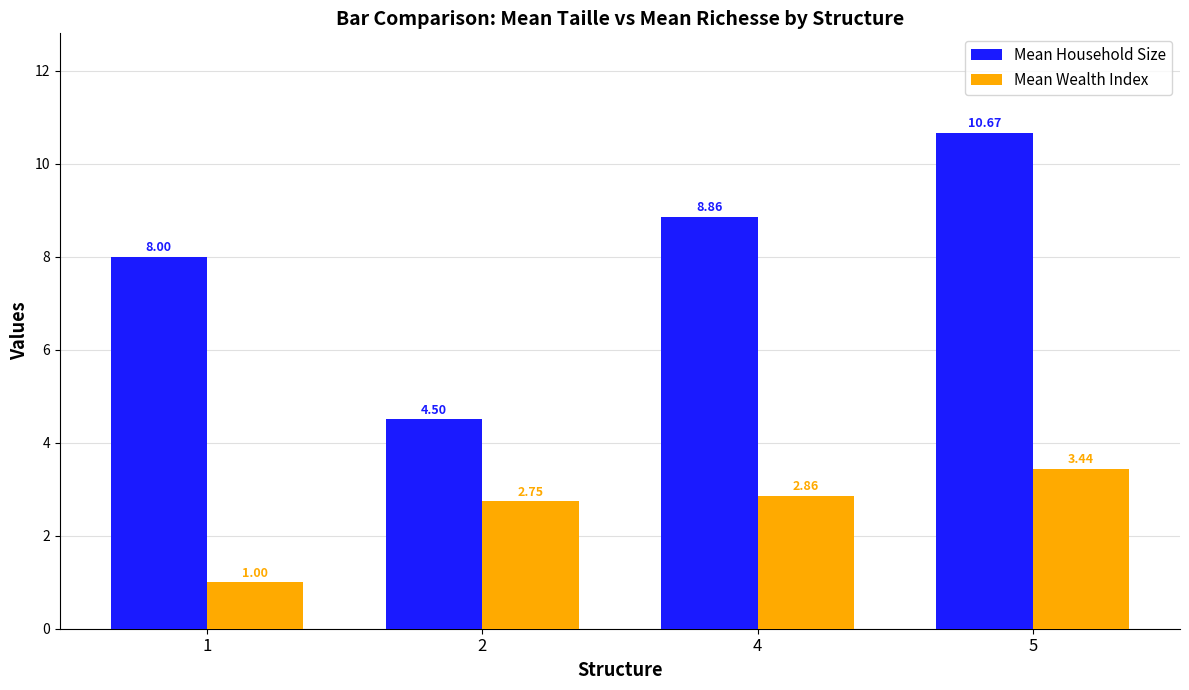

What is the sum of the Mean Wealth Index values at 5 and 4?

6.3